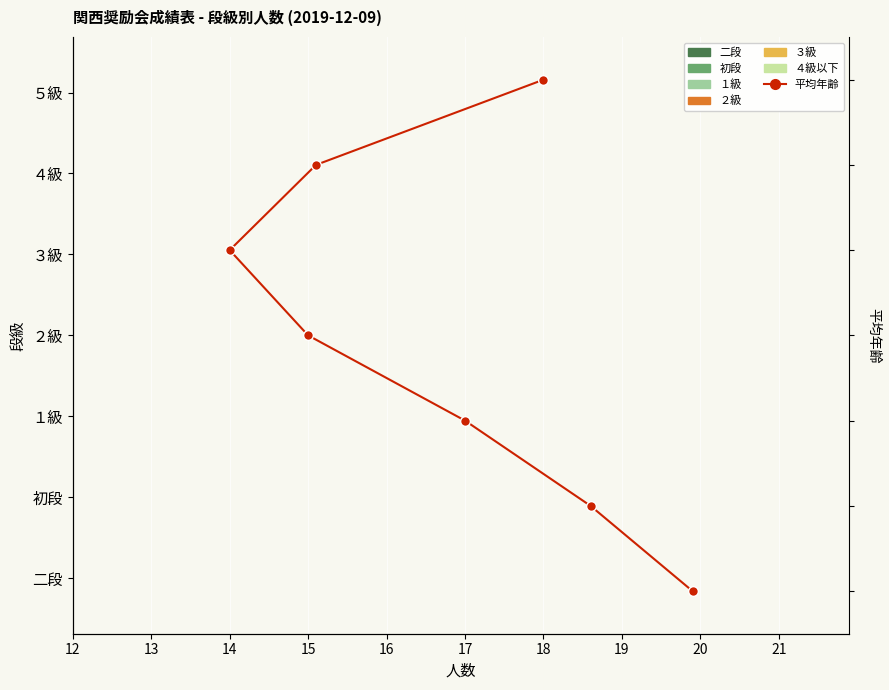

The chart shows a value of 4 at 15. True or false?

False